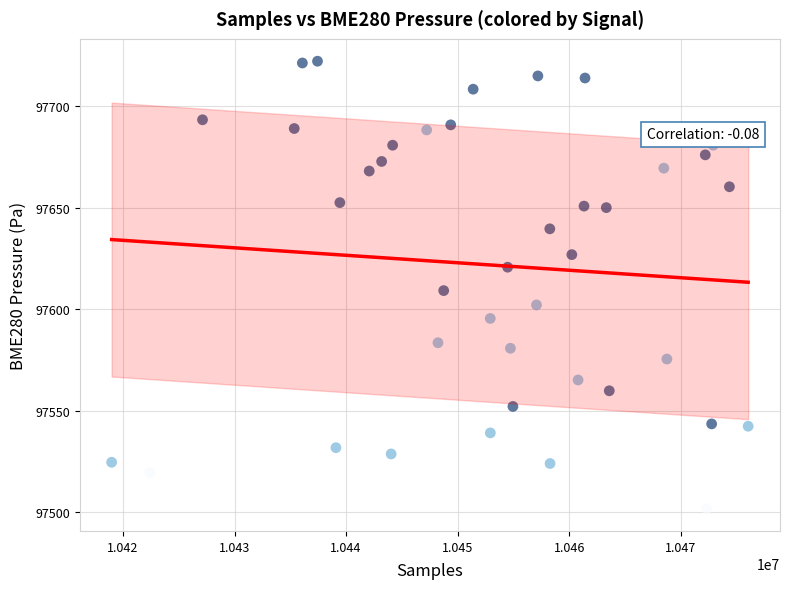

What is the range of Y values (max minus min)?

220.4